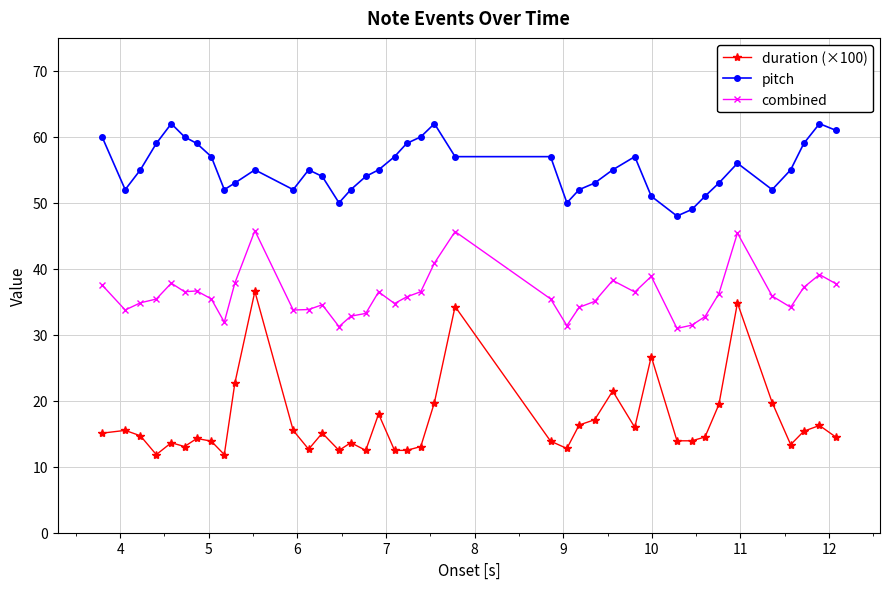

What is the value of the pitch point at the 9th from the left?

52.0